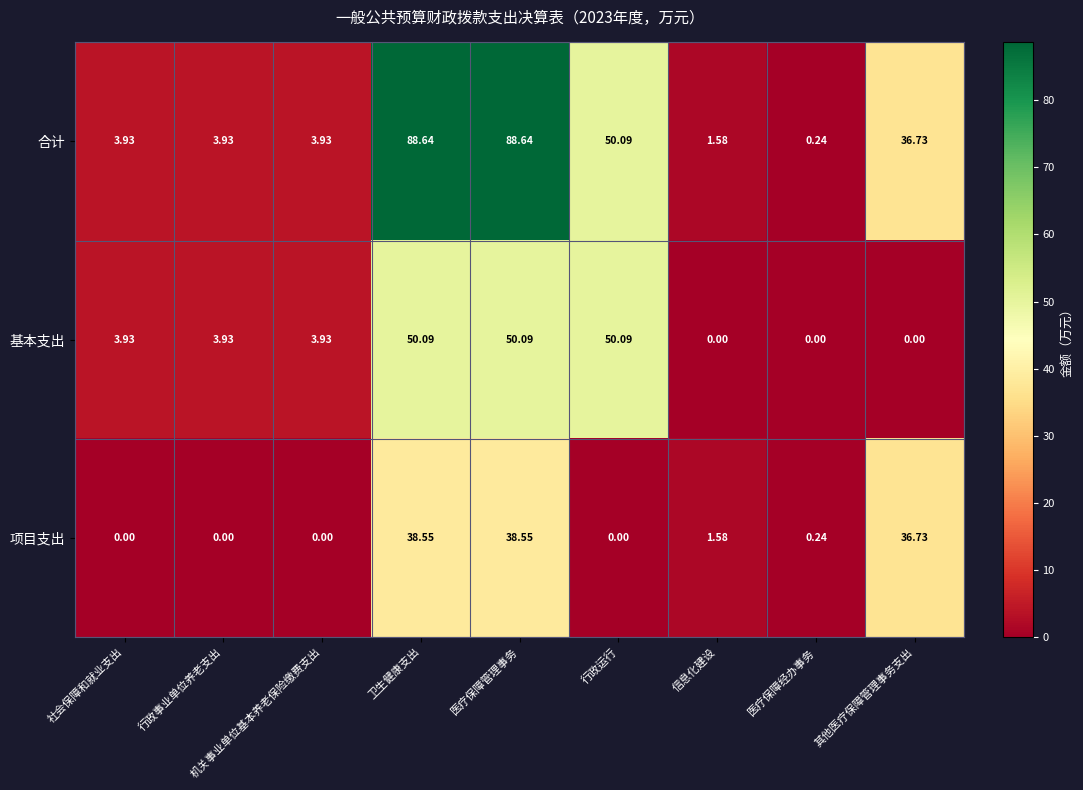

Where is 合计 nearest to the value 44?

行政运行